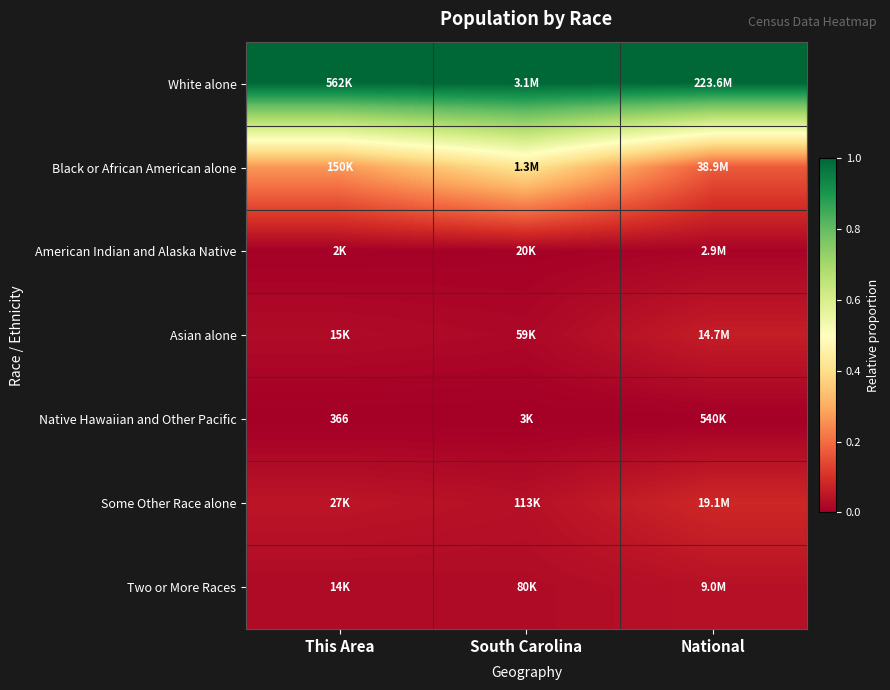

How many distinct data groups are displayed?

7